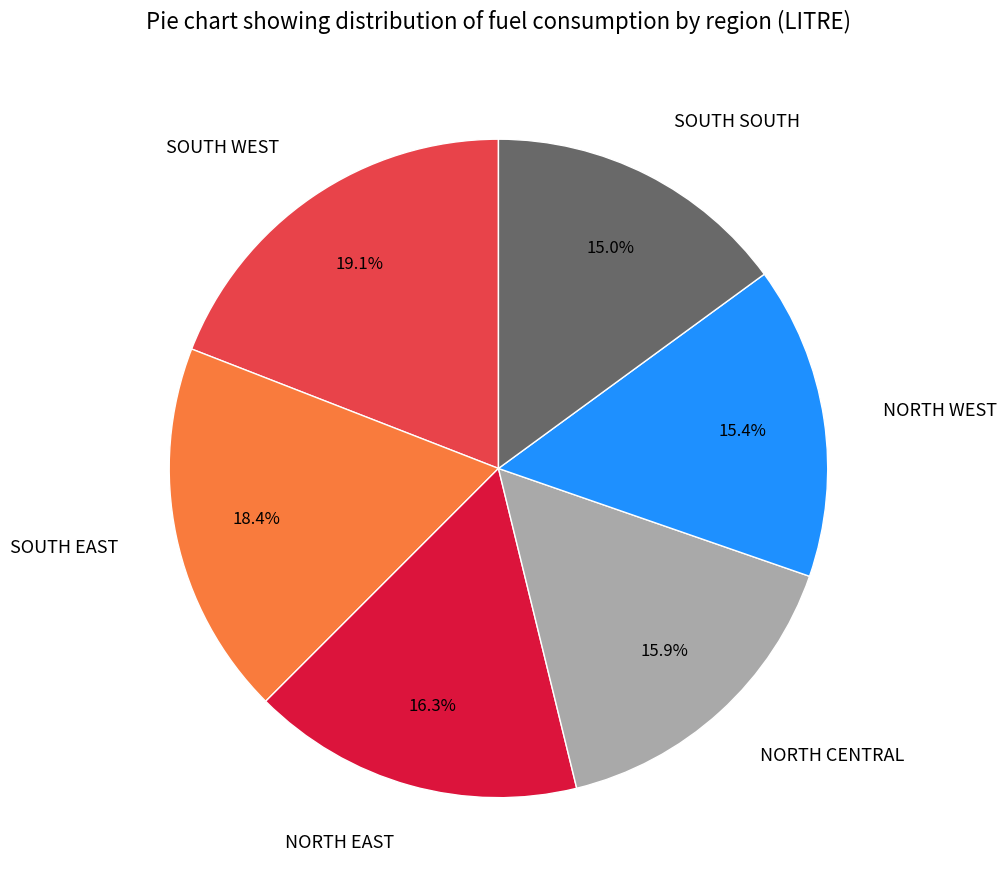

What is the largest slice in the pie chart?

SOUTH WEST